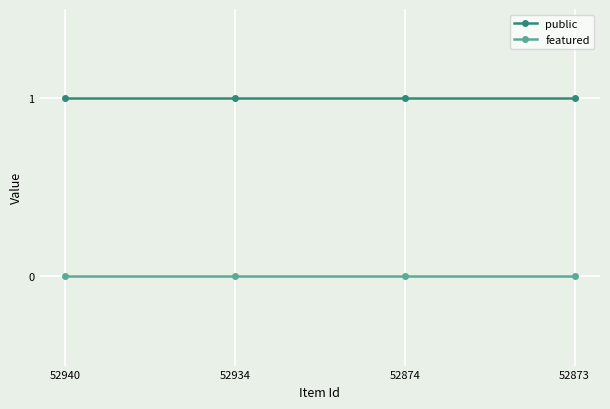

Reading left to right, list all the values displayed in this chart.

public: 52940=1	52934=1	52874=1	52873=1
featured: 52940=0	52934=0	52874=0	52873=0